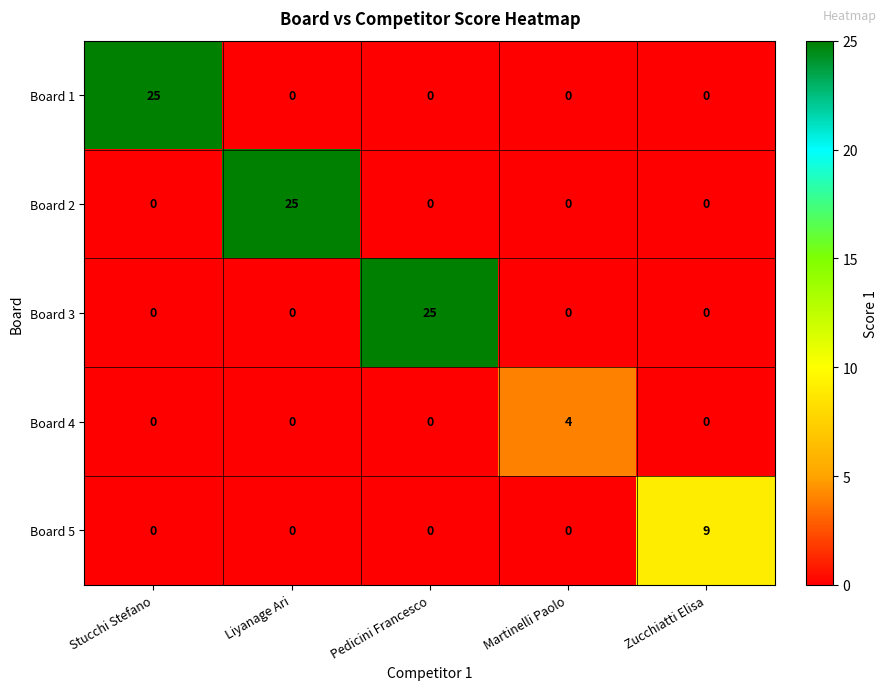

What is the sum of all Board 4 values?

4